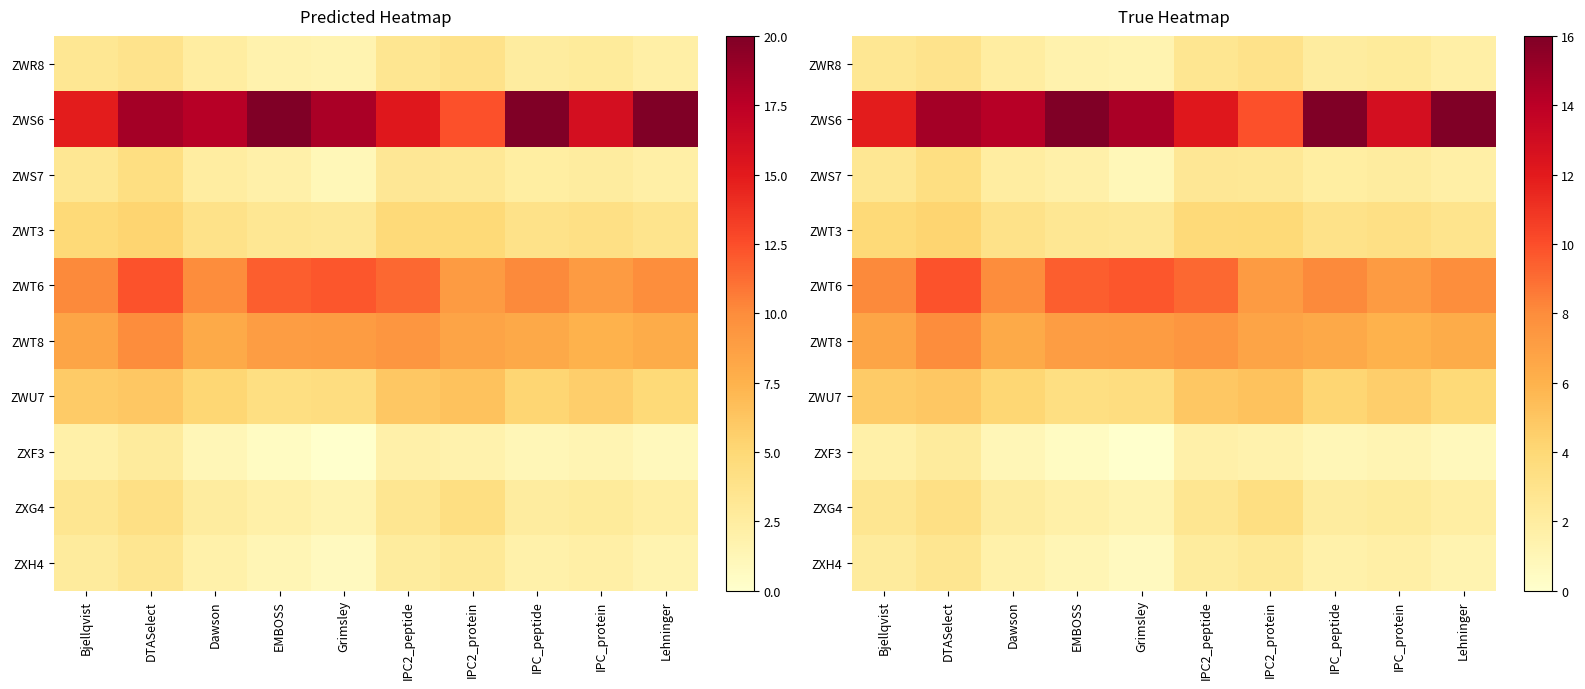

Between IPC2_protein and IPC_peptide, which series saw the biggest shift?

ZWS6